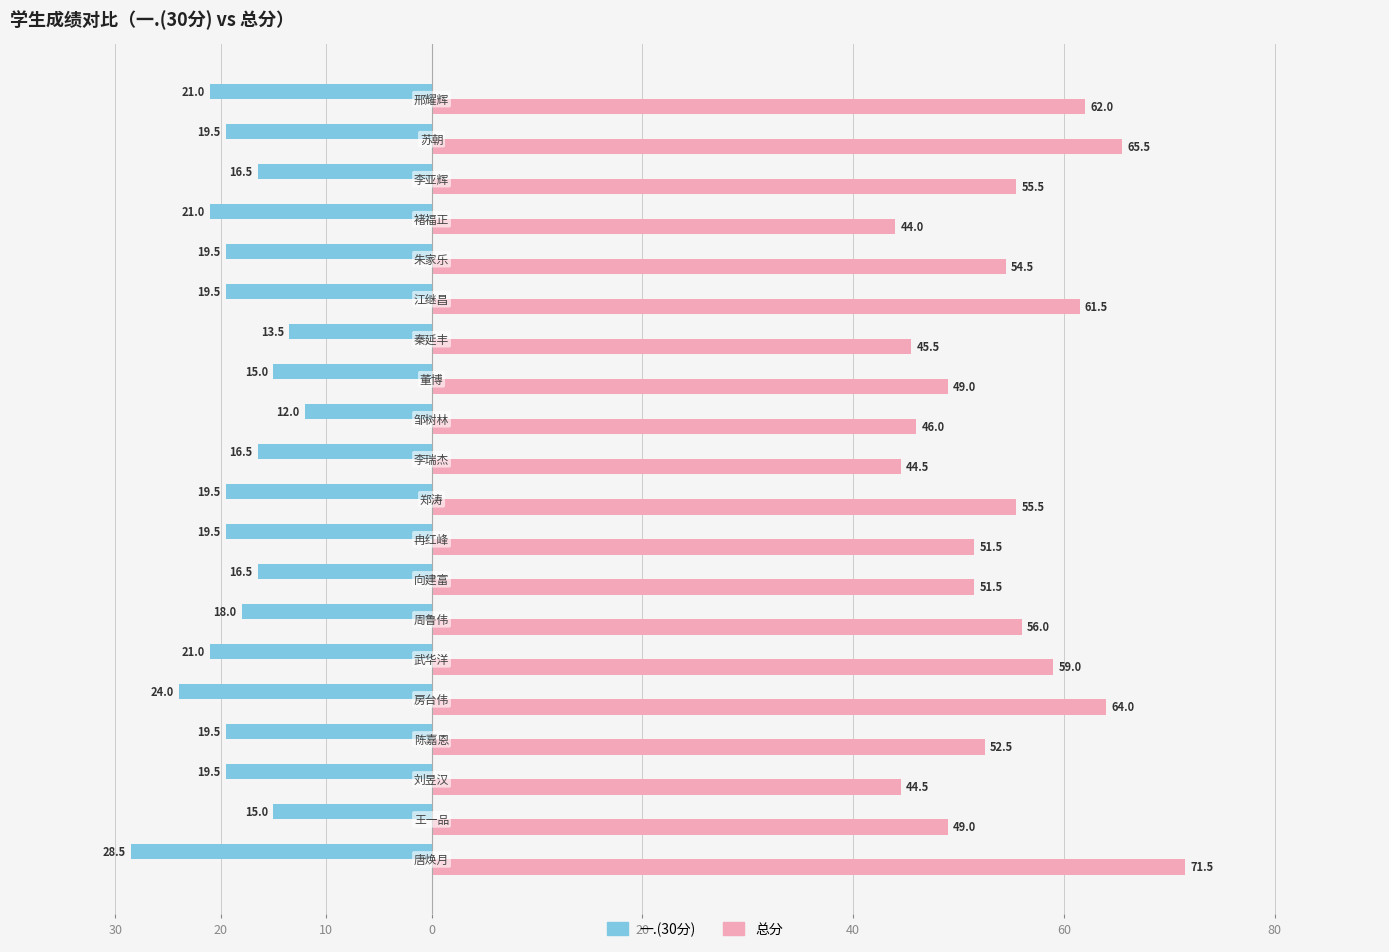

What are all the series names shown in the legend?

一.(30分), 总分